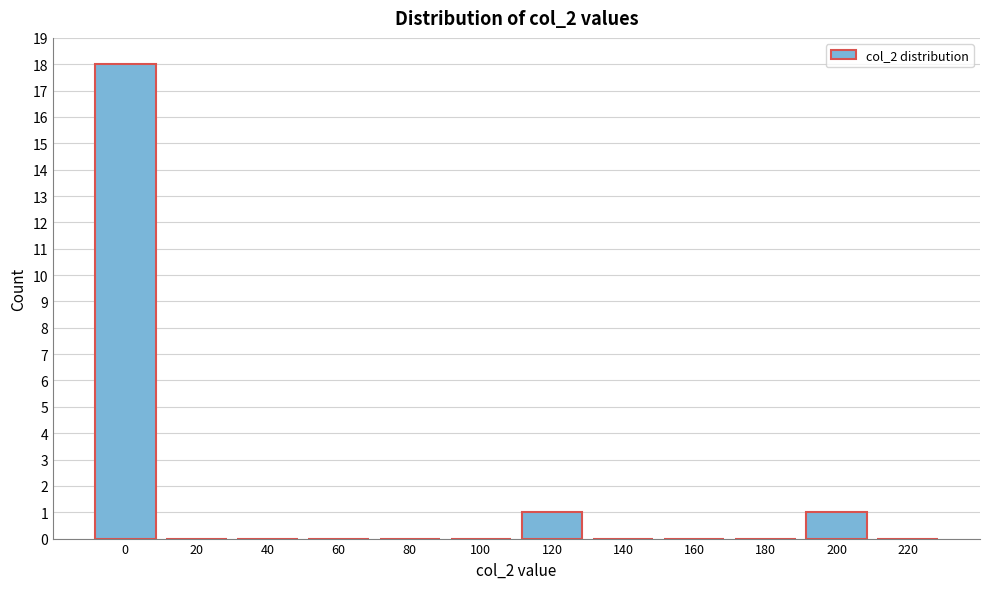

Reading left to right, what are all the values shown in this chart?

0=18	20=0	40=0	60=0	80=0	100=0	120=1	140=0	160=0	180=0	200=1	220=0